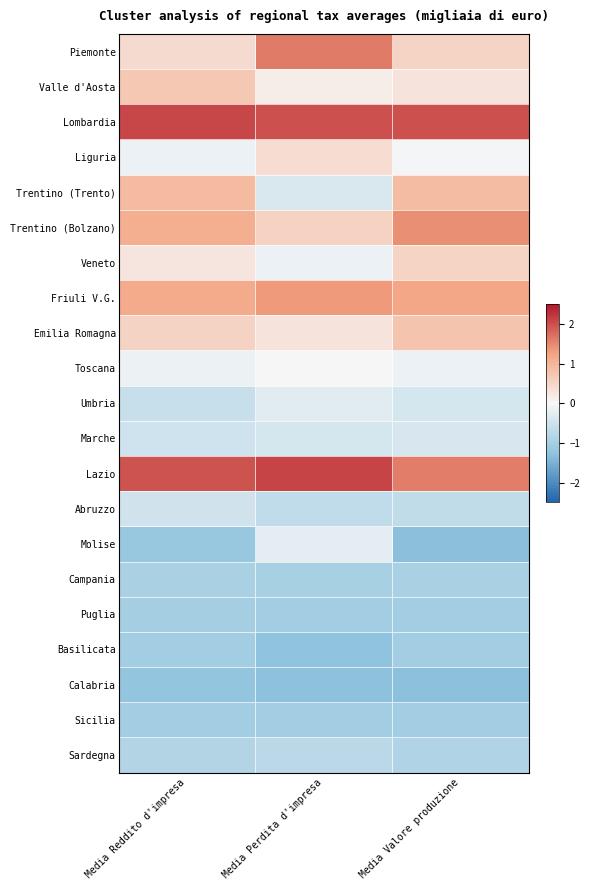

At which category does the chart reach its peak across all series?

Media Perdita d'impresa